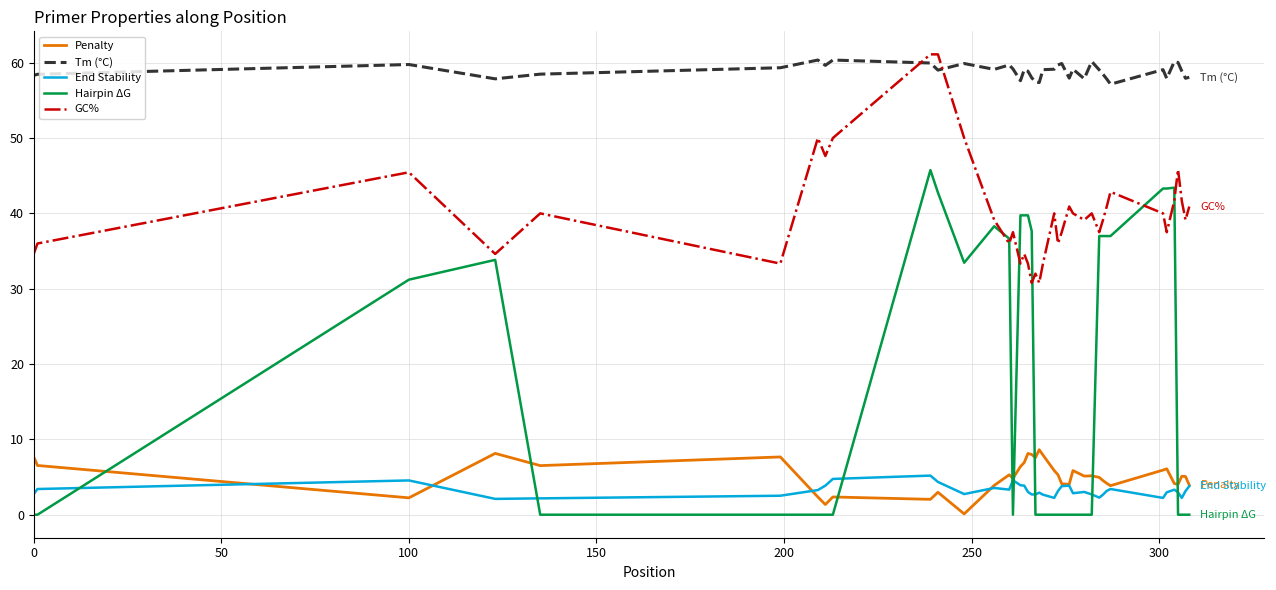

What are all the series names shown in the legend?

Penalty, Tm (°C), End Stability, Hairpin ΔG, GC%